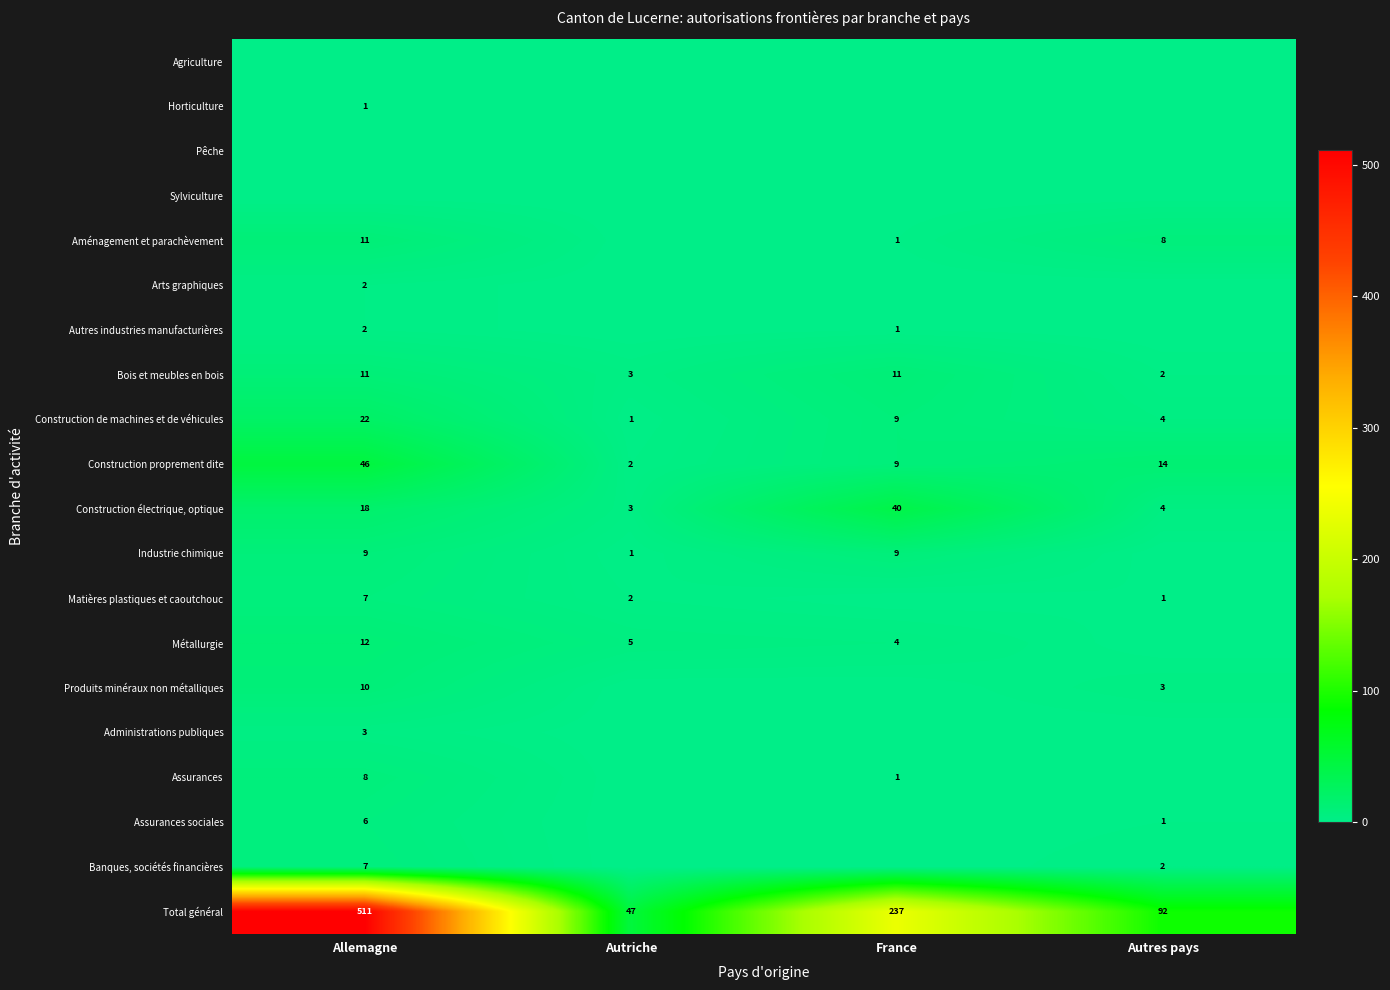

What is the total value across all series at Allemagne?

686